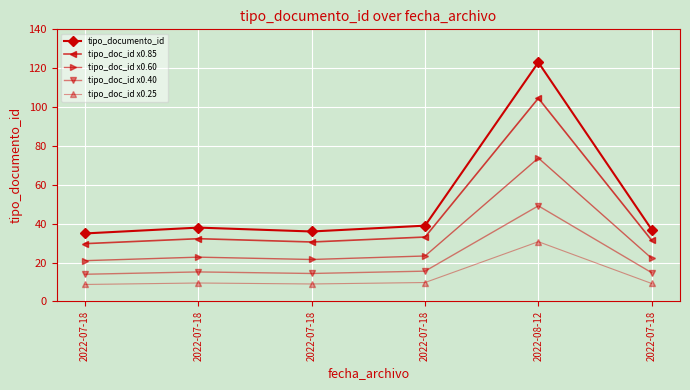

The value of tipo_doc_id x0.85 at 2022-07-18 is 32.3. True or false?

True